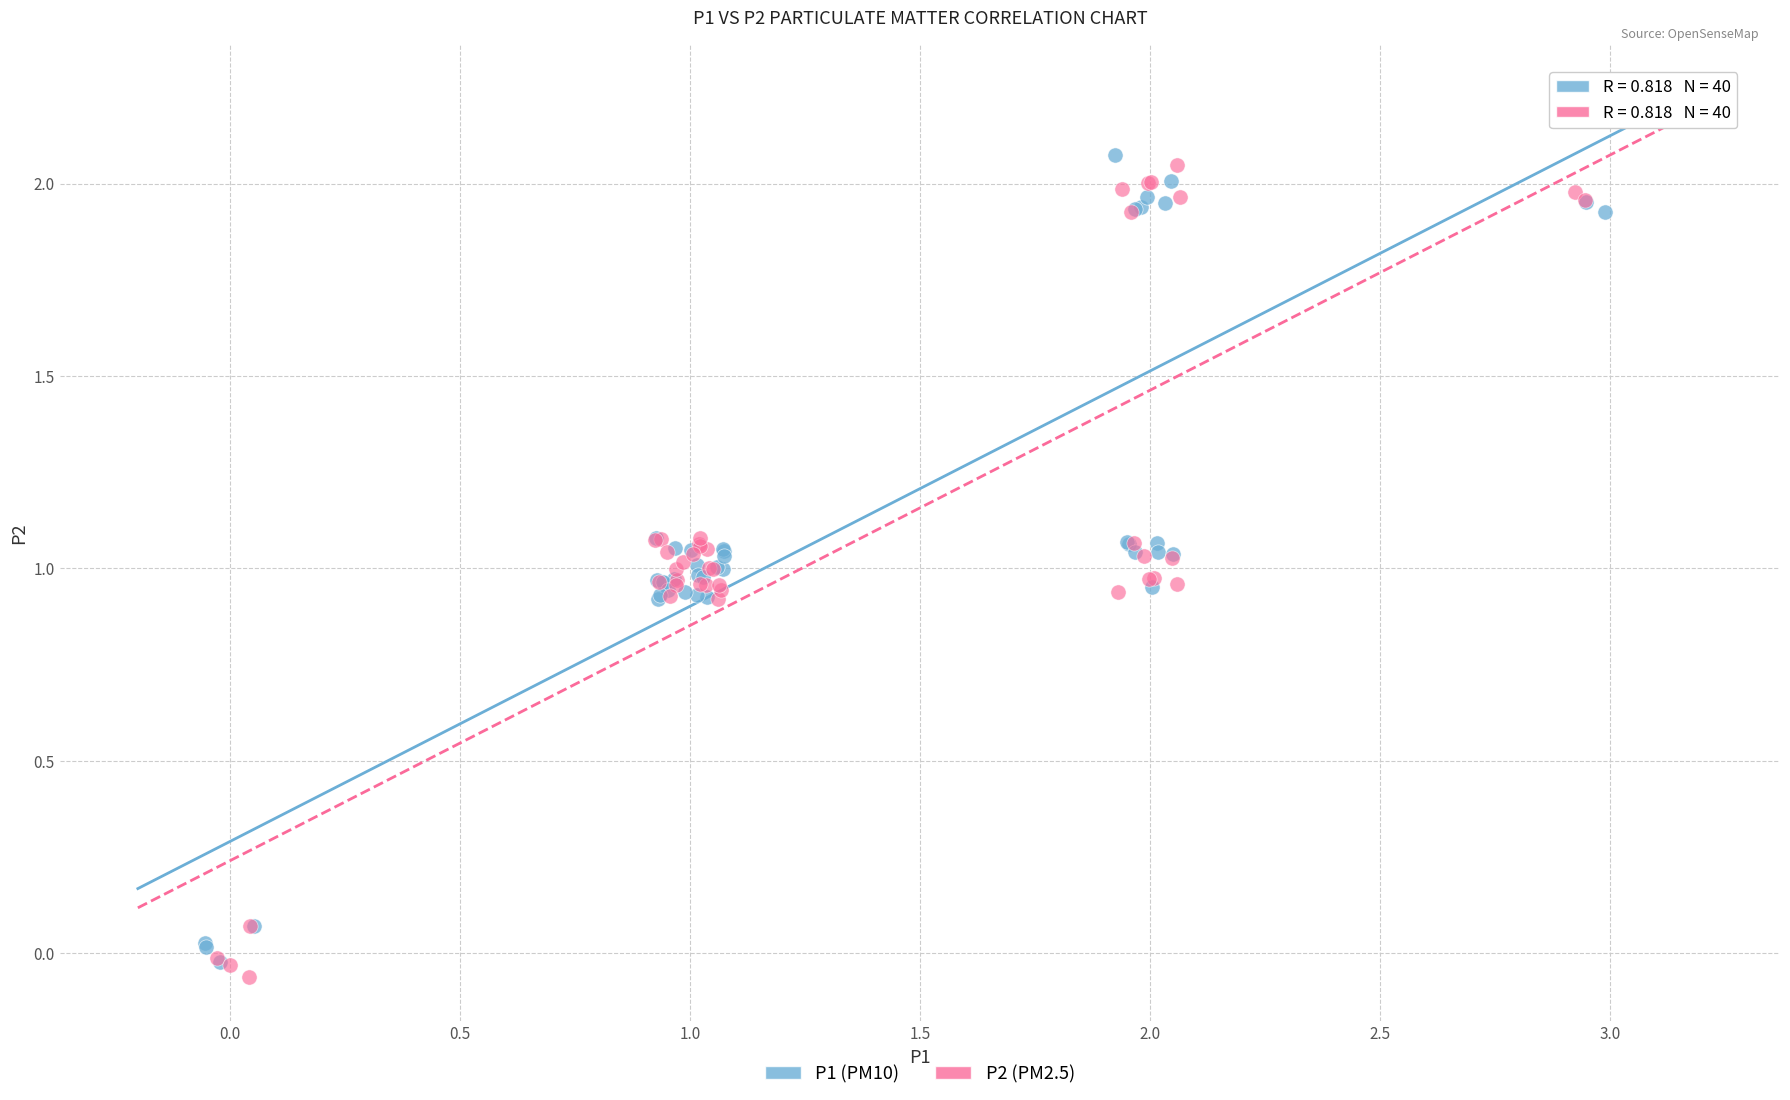

Which series contains the lowest Y value?

P2 (PM2.5)